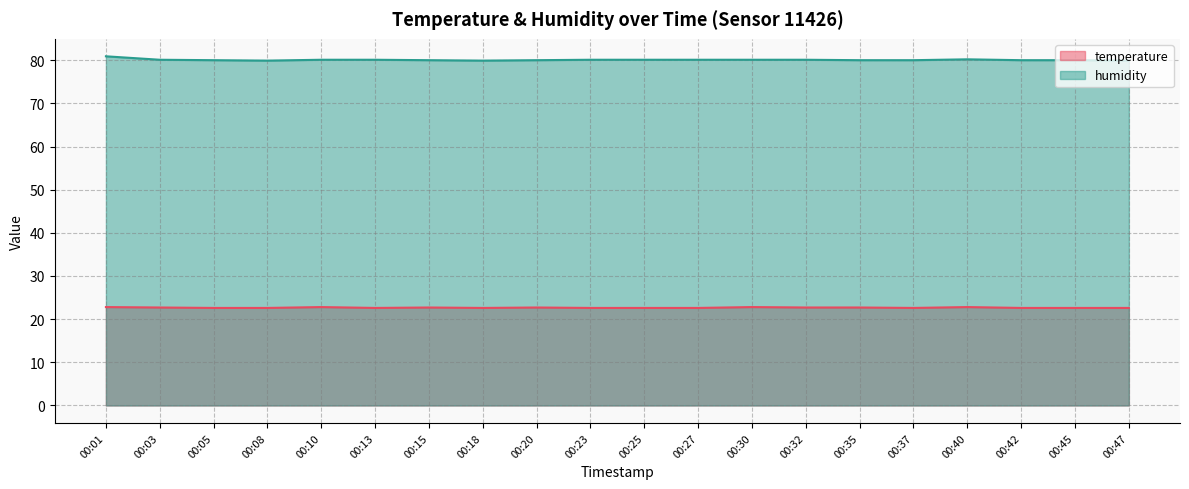

Which series has the largest range (max minus min)?

humidity